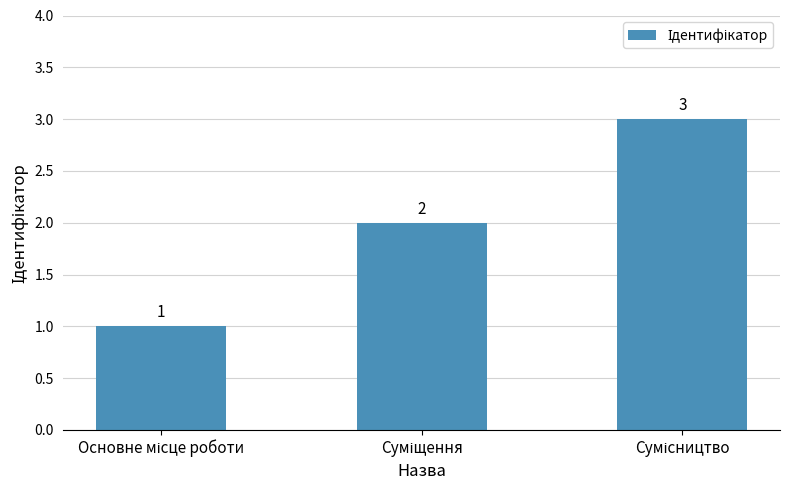

What is the sum of all values?

6